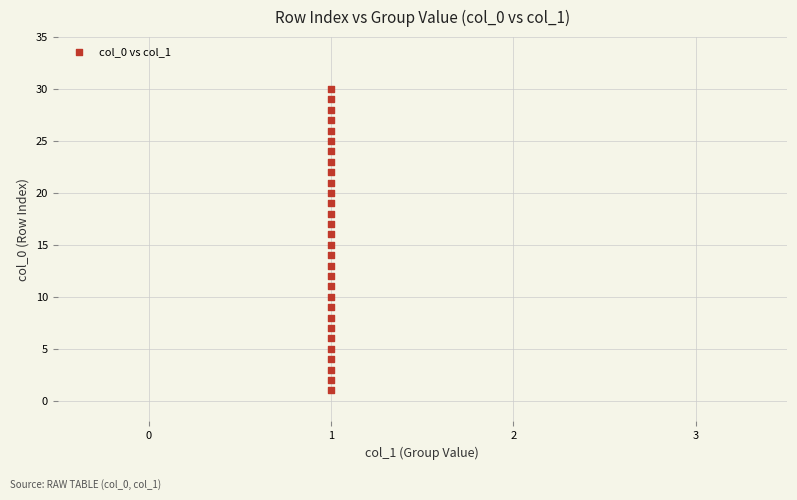

What is the range of Y values (max minus min)?

29